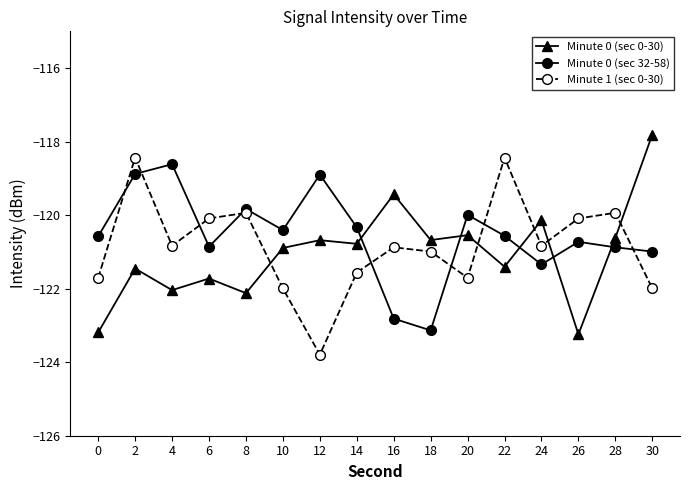

What is the highest value of the Minute 0 (sec 32-58) series?

-118.6